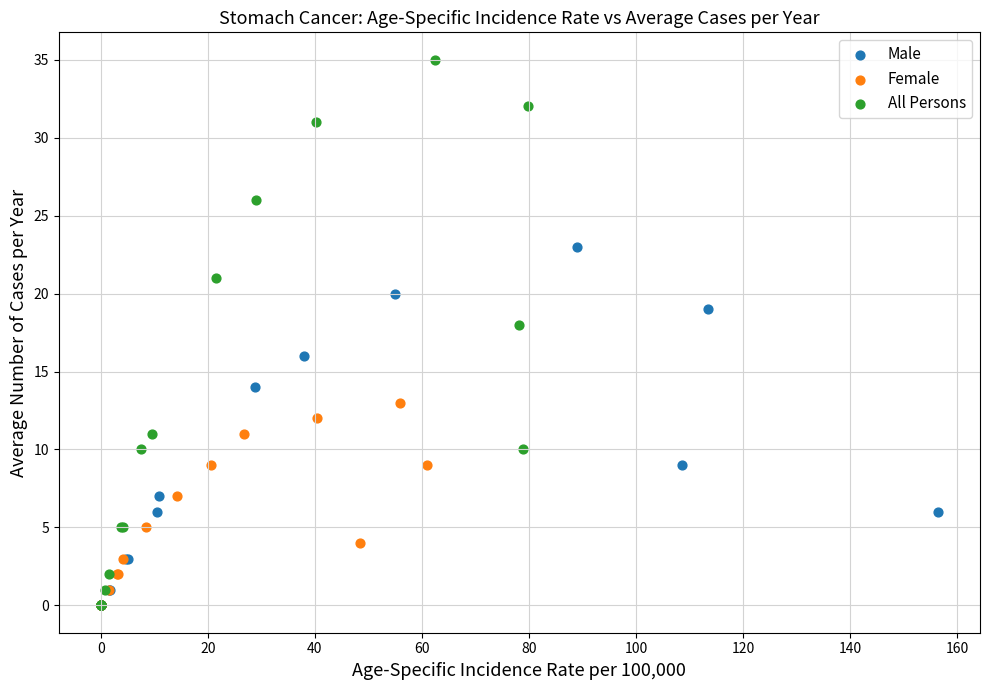

Which series reaches the maximum Y coordinate?

All Persons